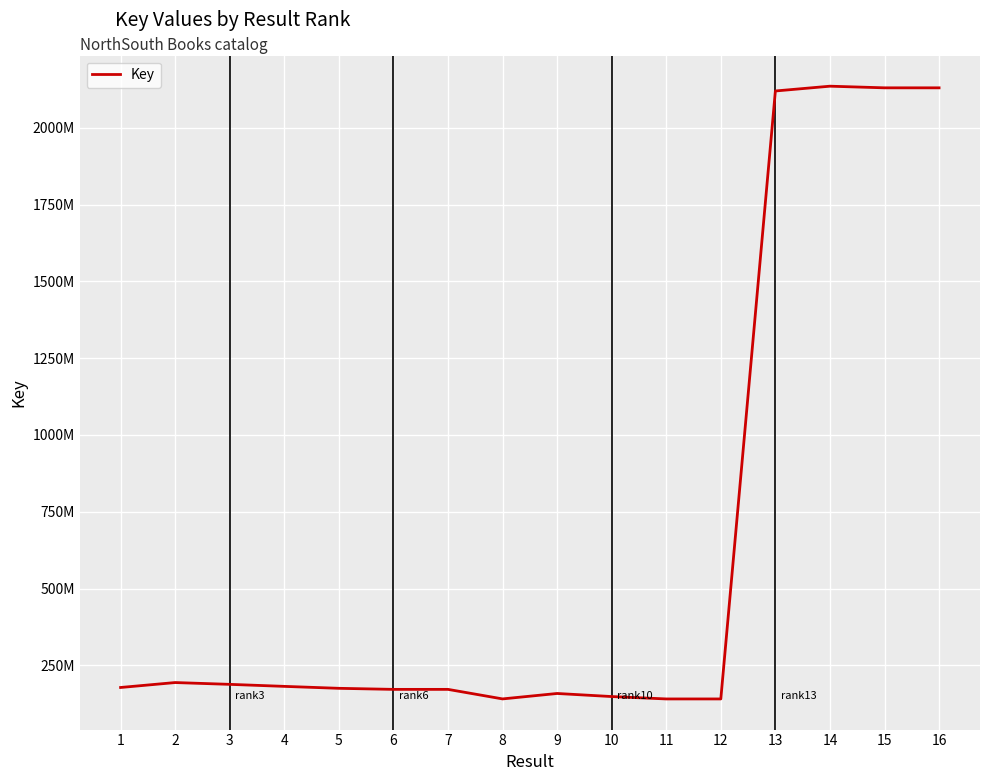

Does the chart display data point markers on the line(s)?

No